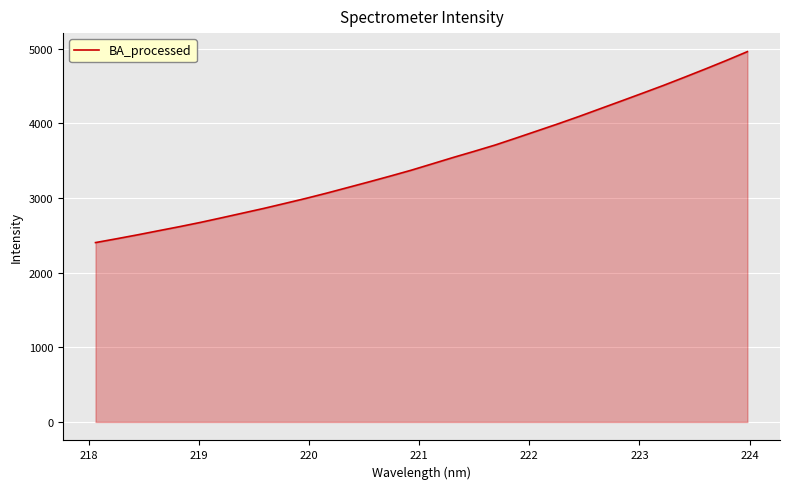

Count the number of data series in this chart.

1